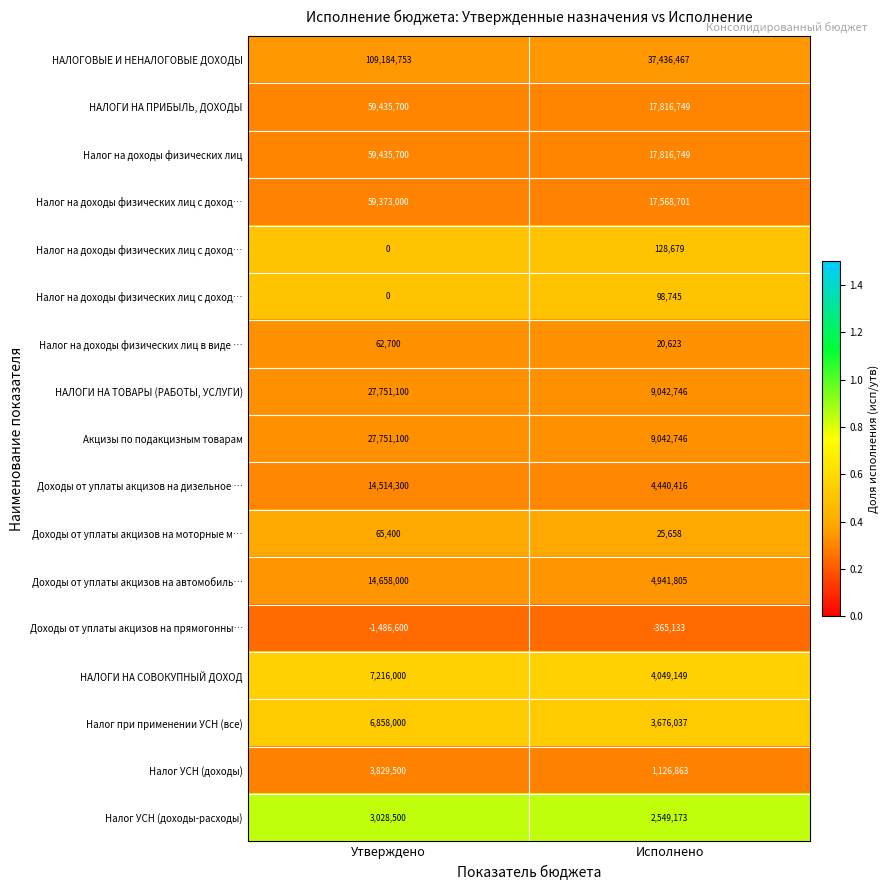

Between Утверждено and Исполнено, which is larger?

Утверждено